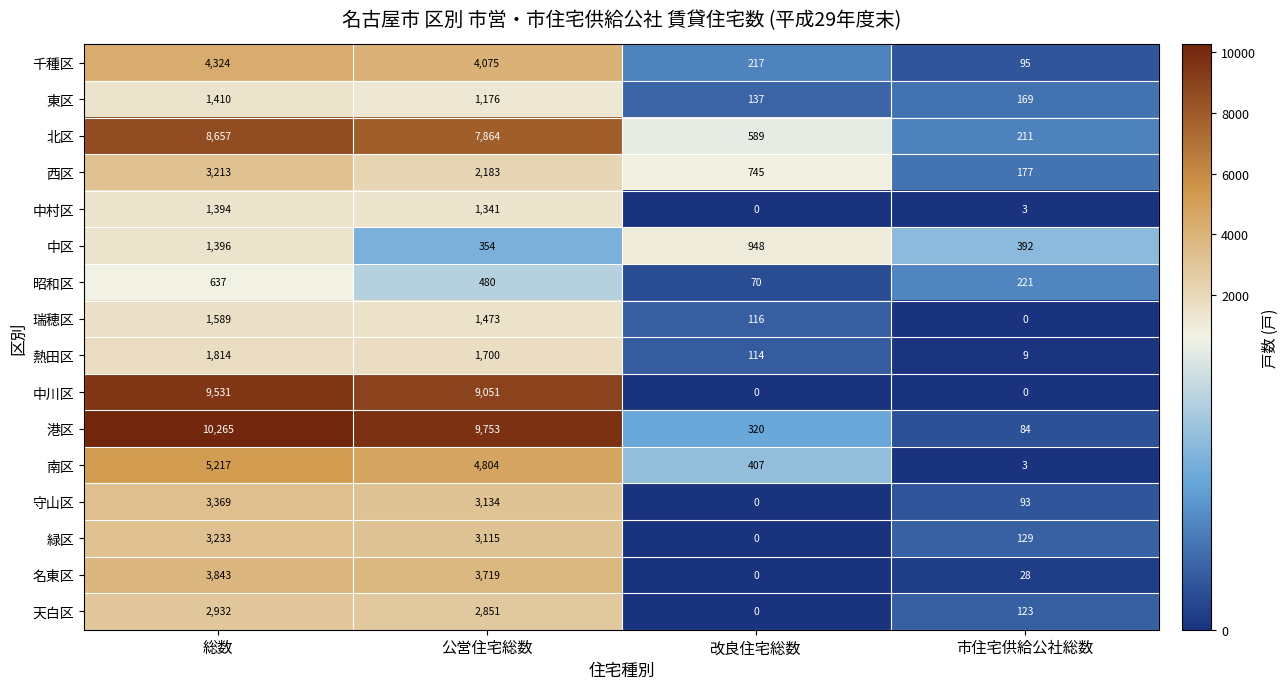

Where is 瑞穂区 nearest to the value 794?

改良住宅総数